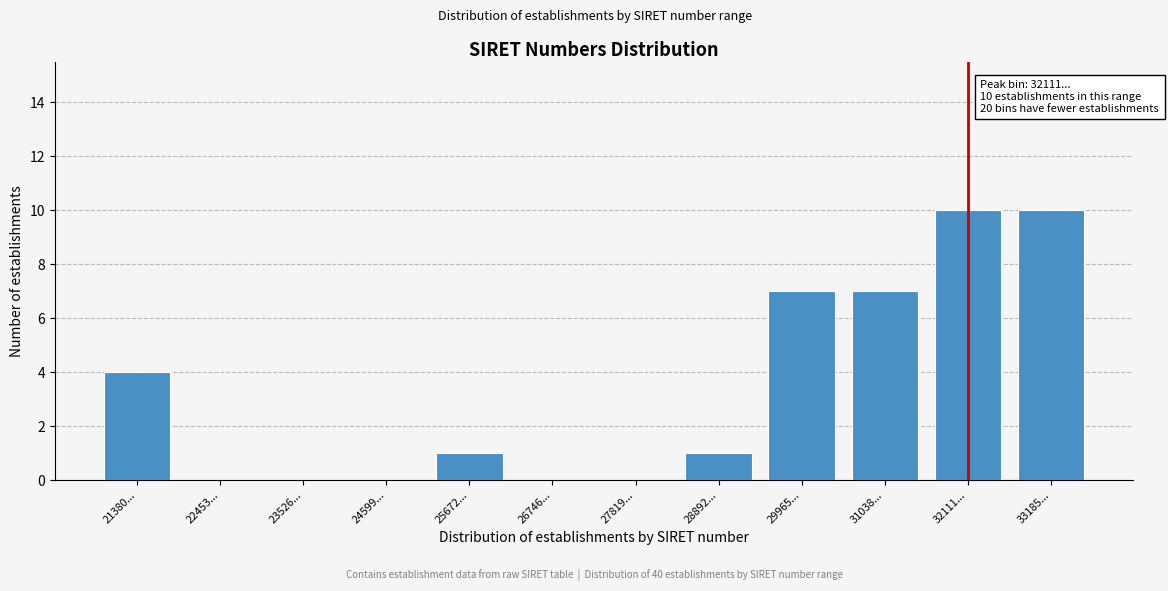

Reading left to right, extract all data points from this chart.

21380...=4	22453...=0	23526...=0	24599...=0	25672...=1	26746...=0	27819...=0	28892...=1	29965...=7	31038...=7	32111...=10	33185...=10